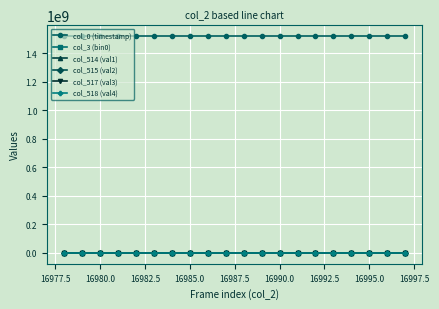

At how many categories does at least one series exceed 862059827?

20